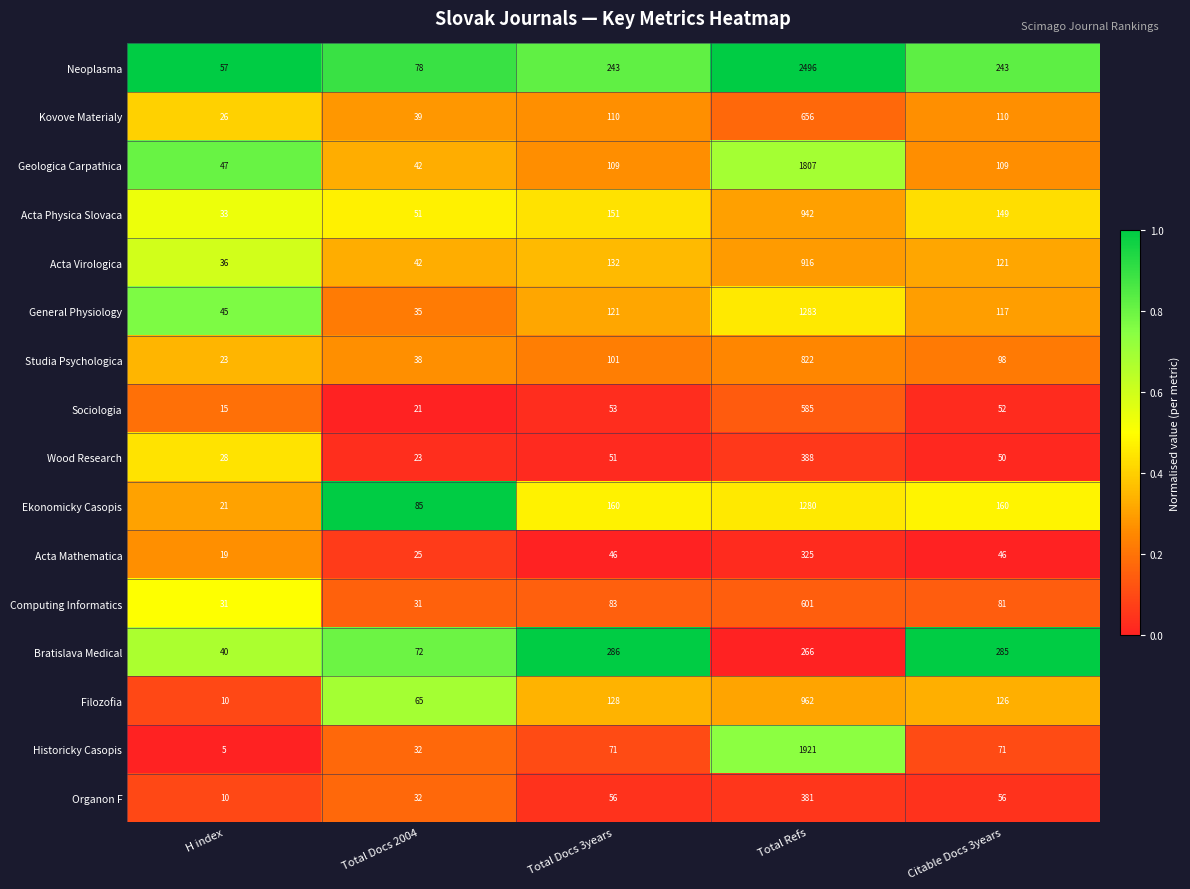

Which series has the largest total across all categories?

Neoplasma